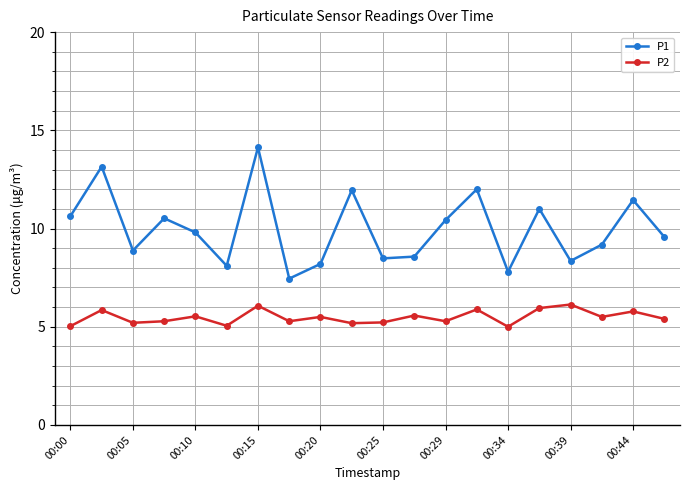

At how many categories does at least one series exceed 5?

20